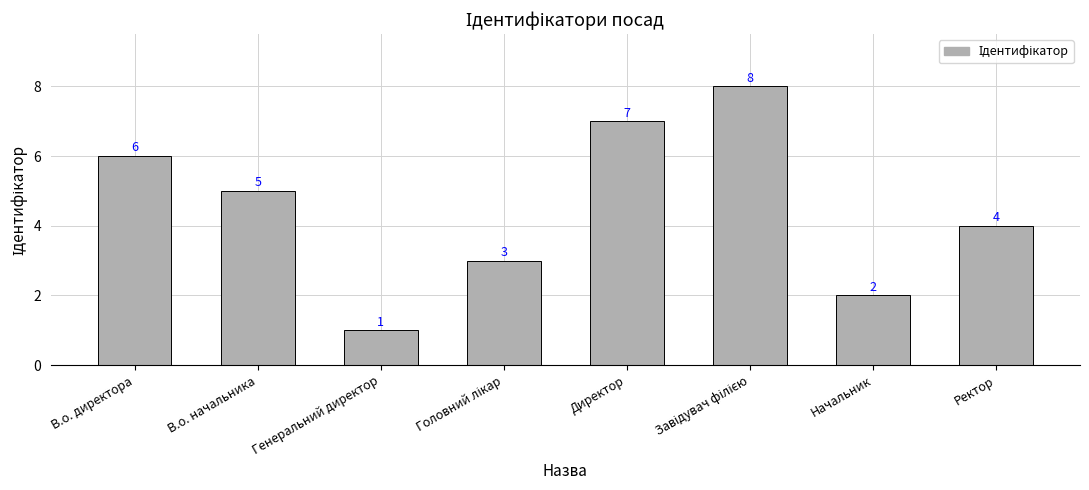

How many data points are less than 5?

4